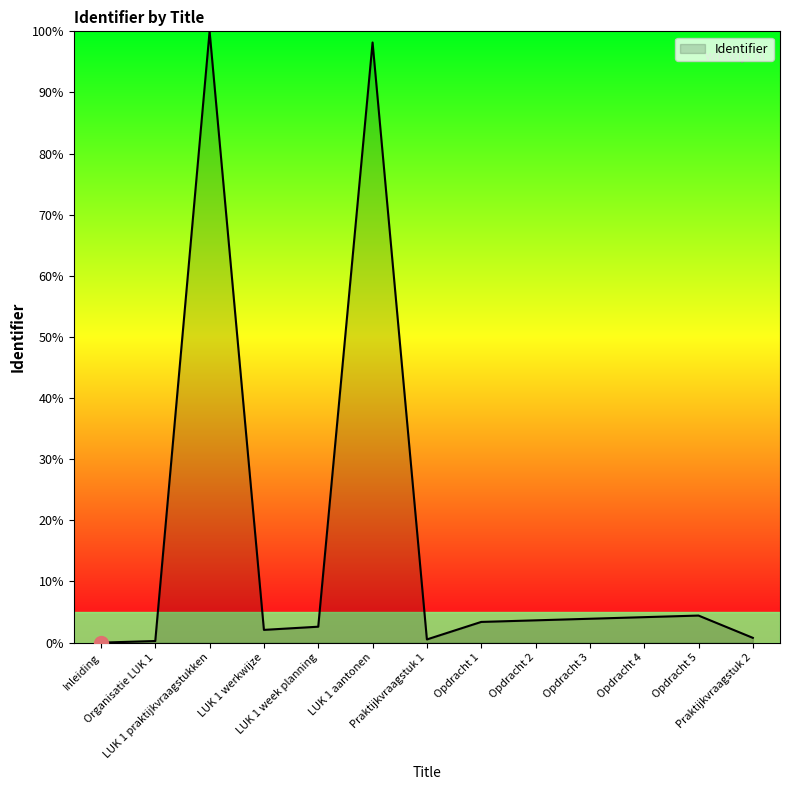

What is the difference between the maximum and minimum values?

100.0